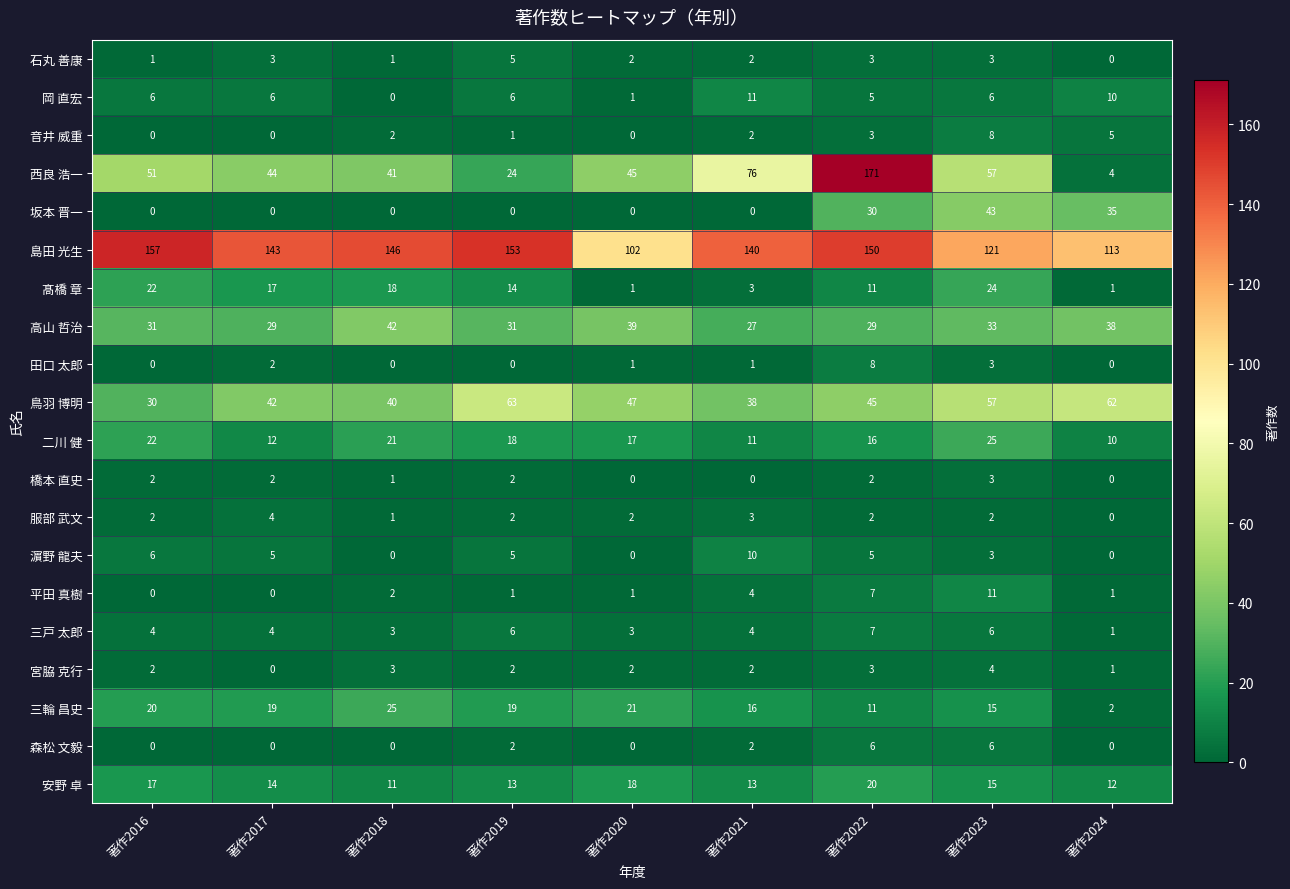

How many series are shown in this chart?

20